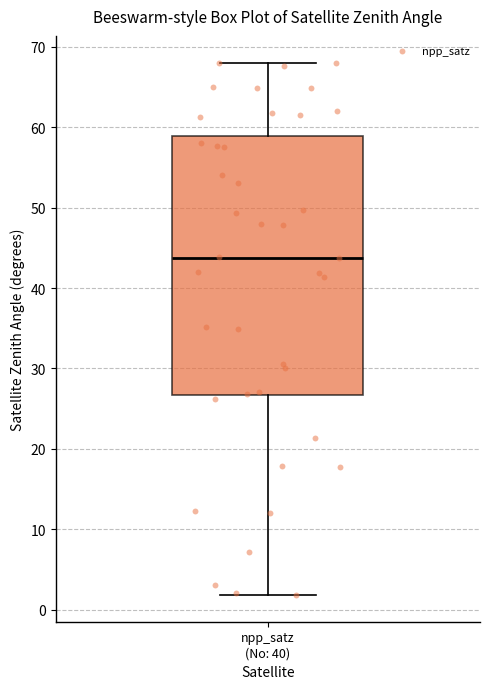

Where does the upper whisker of the box for npp_satz (No: 40) end on the y-axis? The values are not printed on the chart, so give them approximately, as read against the axis.

68